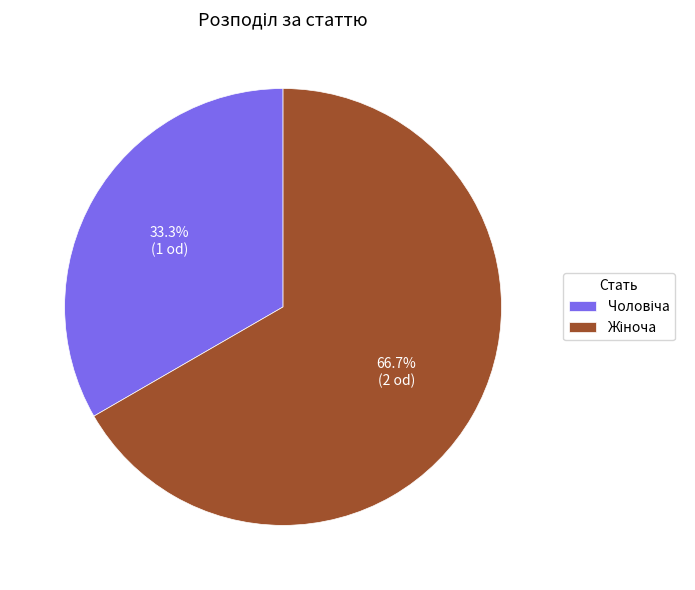

Is there any slice that represents more than half of the pie?

Yes